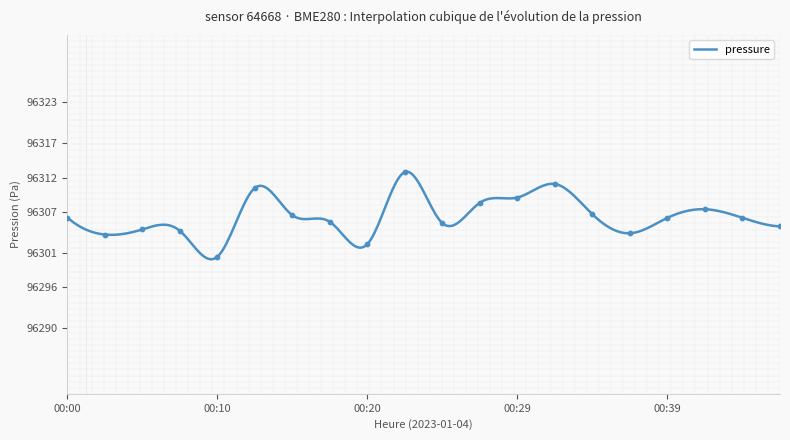

What is the maximum value shown in the chart?

96312.9